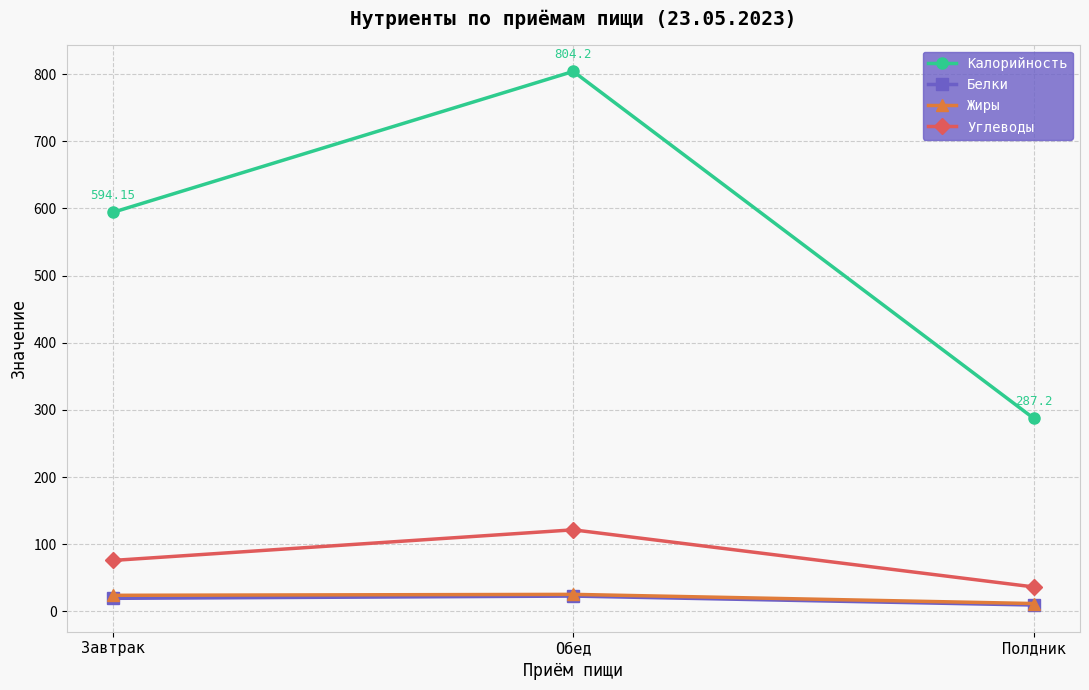

Which series has the largest range (max minus min)?

Калорийность